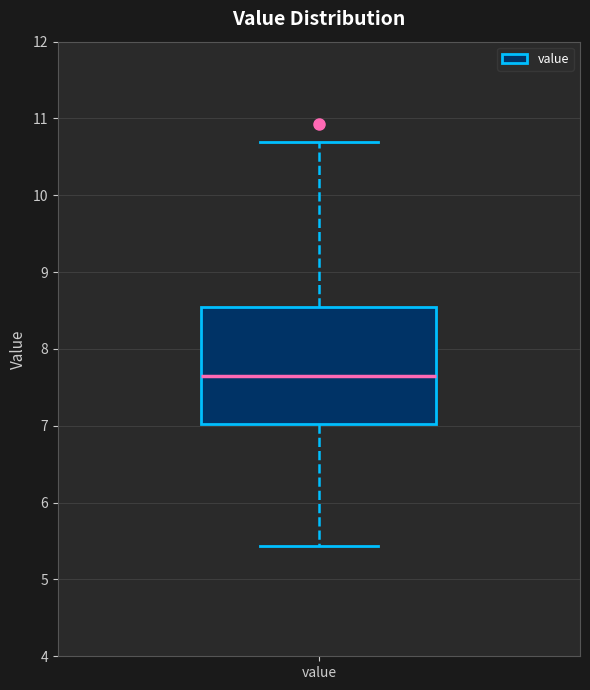

Read this box plot against the y-axis: the position of the median line, the range covered by the box, and the ends of both whiskers. The values are not printed on the chart, so give them approximately, as read against the axis.

median 7.7, box 7.0 to 8.5, whiskers 5.4 to 10.7